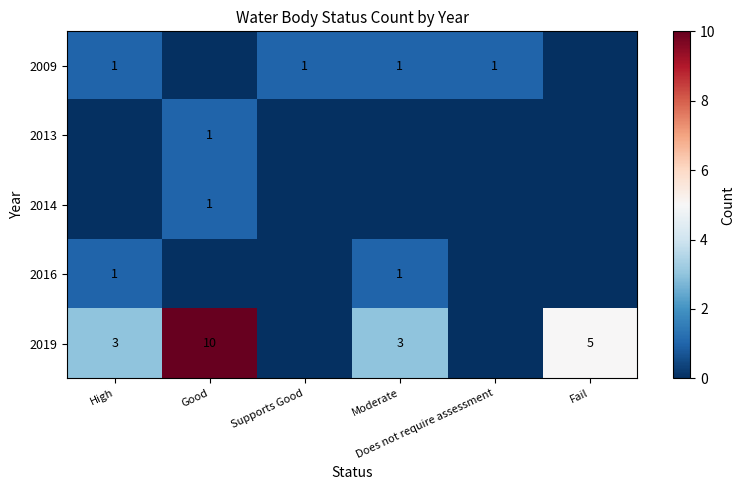

At Moderate, list the series in order from smallest to largest.

2013, 2014, 2009, 2016, 2019